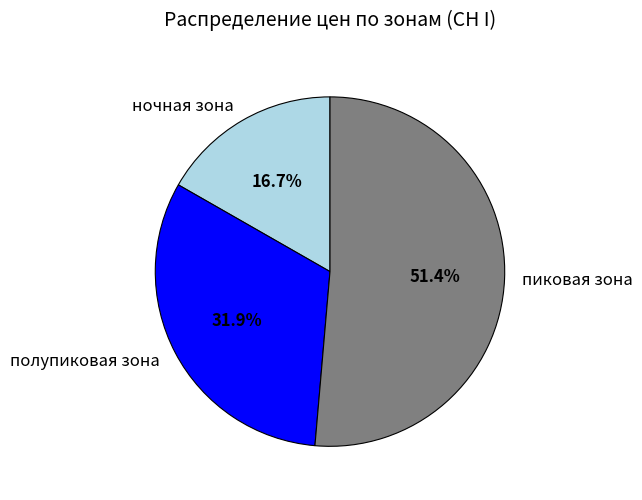

Which category has the smallest portion of the pie?

ночная зона